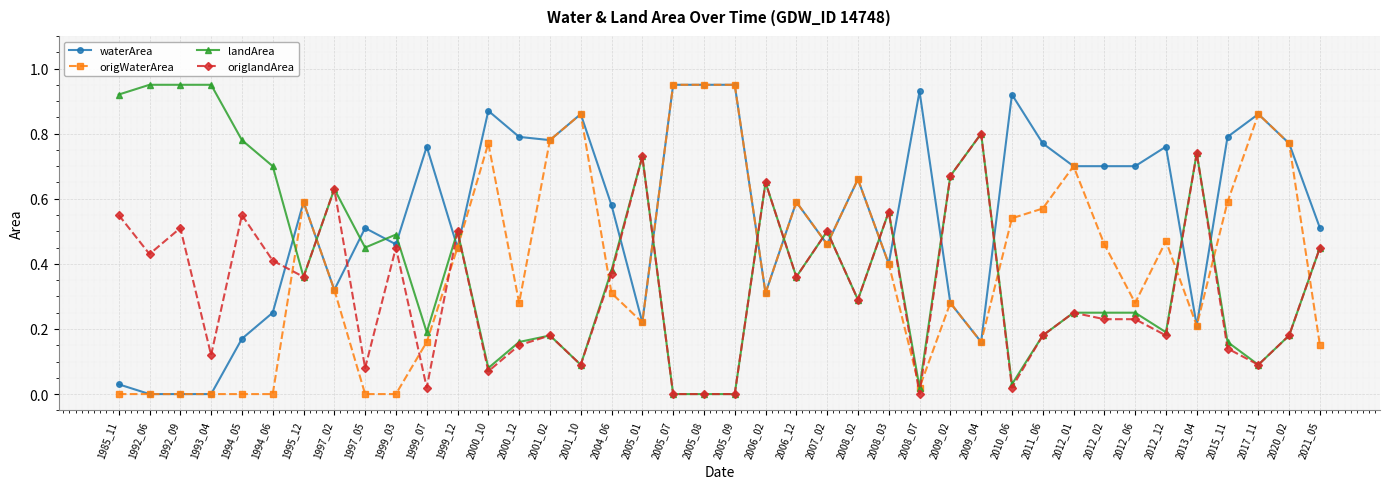

At which label does origlandArea reach its peak?

2009_04